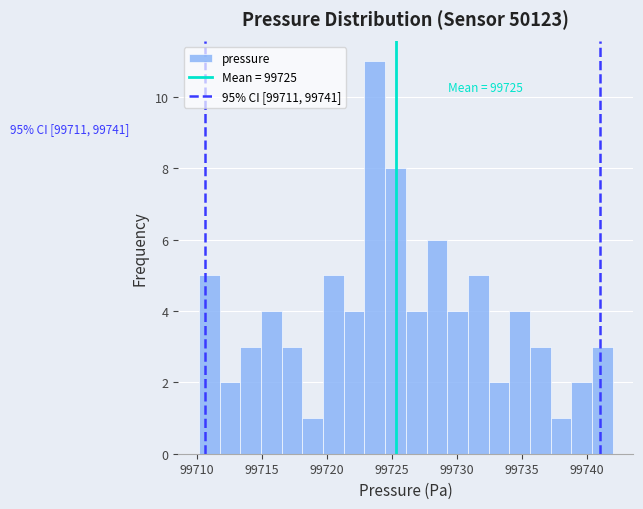

Around what value on the x-axis is the tallest bar? Give the approximate position of its centre, as read against the axis.

99723.5